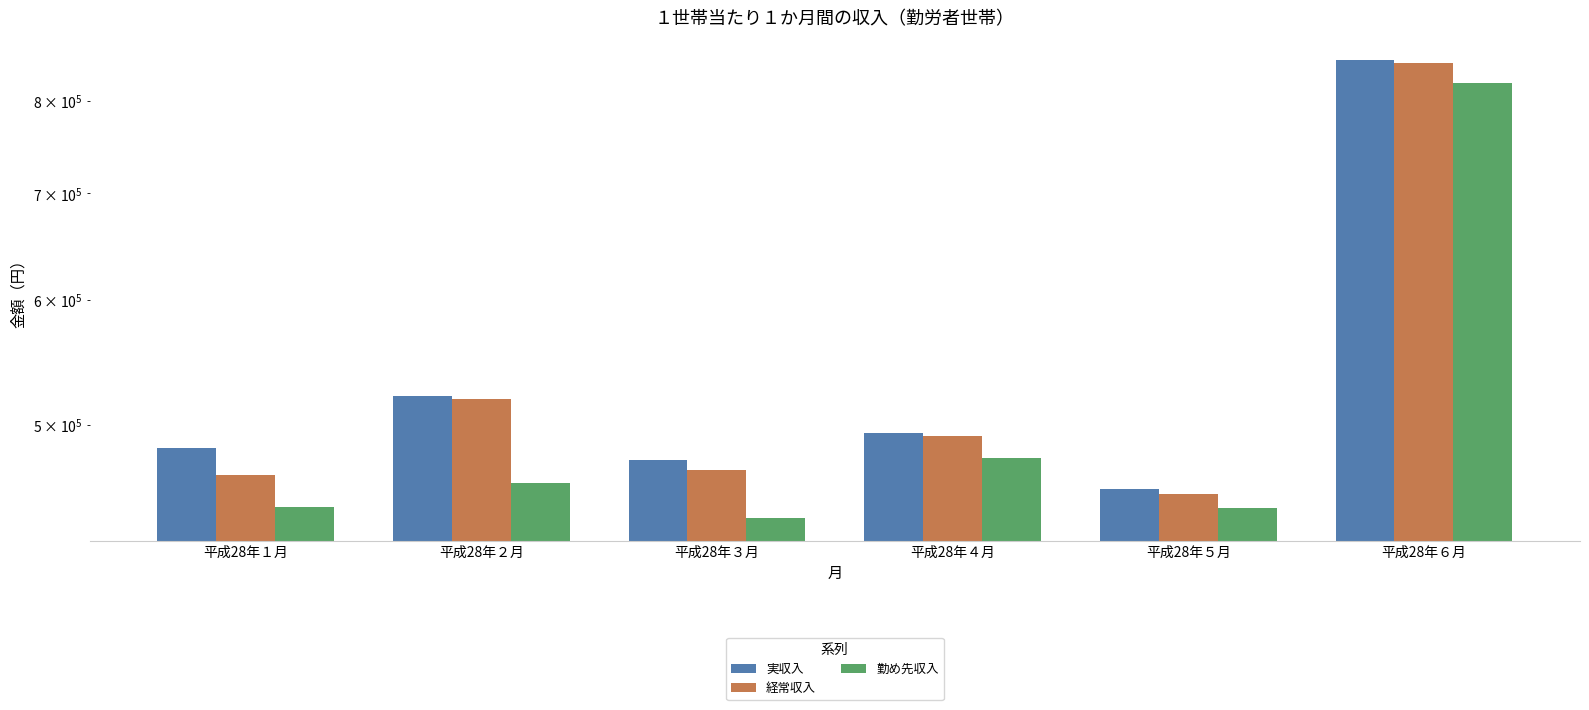

List the labels in order of 勤め先収入 value, smallest first.

平成28年３月, 平成28年５月, 平成28年１月, 平成28年２月, 平成28年４月, 平成28年６月